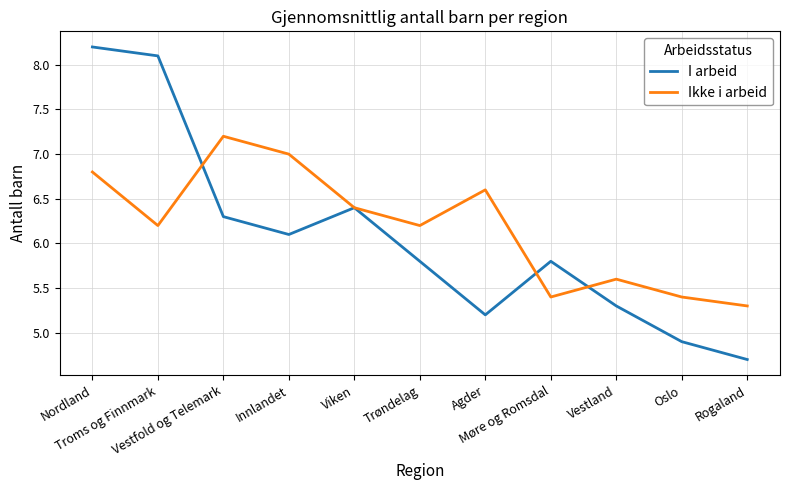

How many interior local valleys does the I arbeid series have?

2